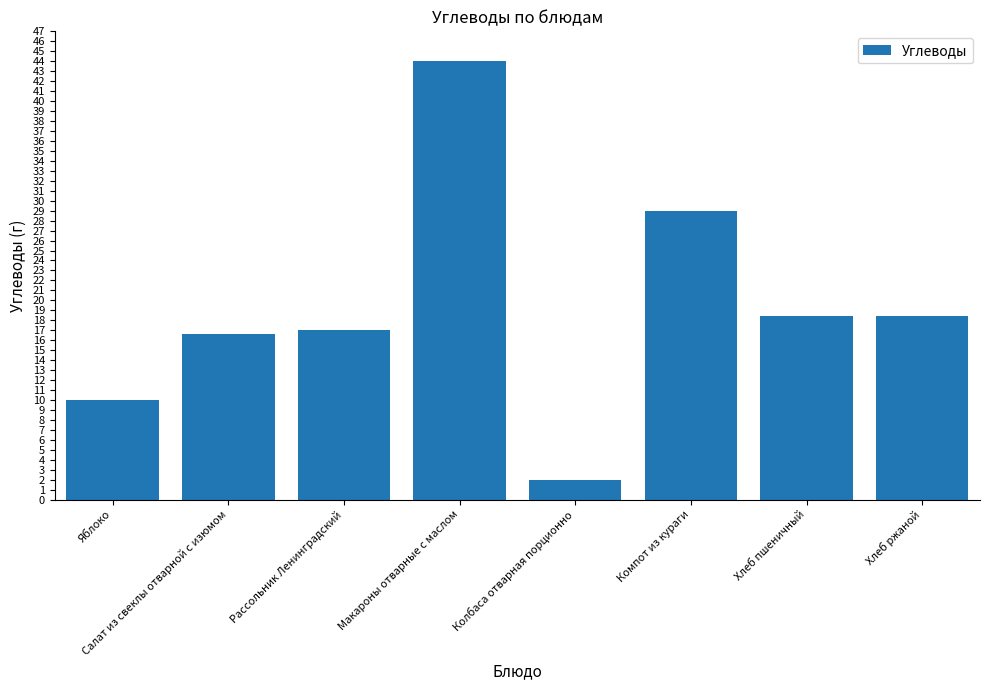

Between Компот из кураги and Хлеб ржаной, which is larger?

Компот из кураги